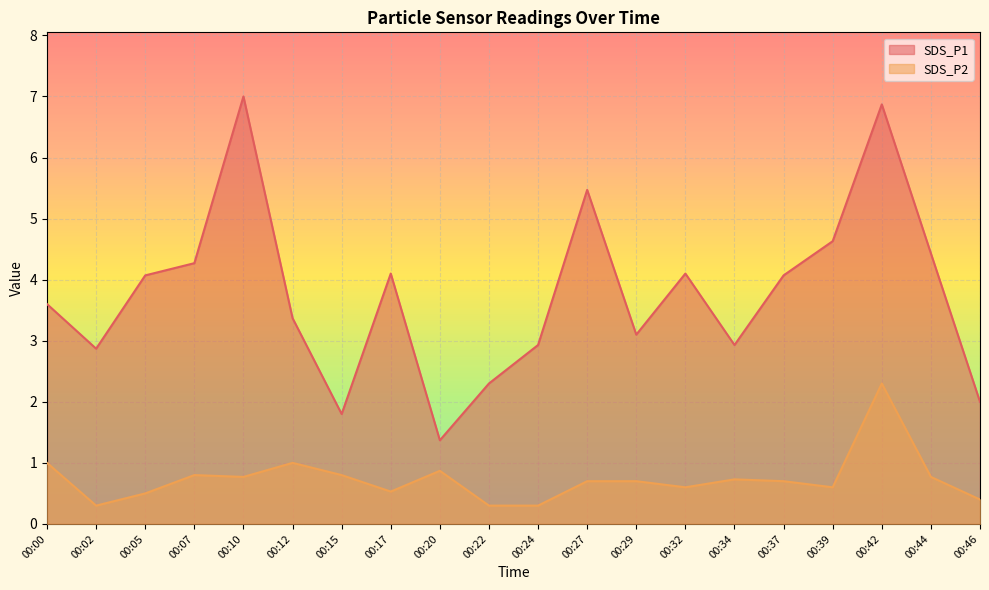

Between 00:12 and 00:42, which series saw the biggest shift?

SDS_P1